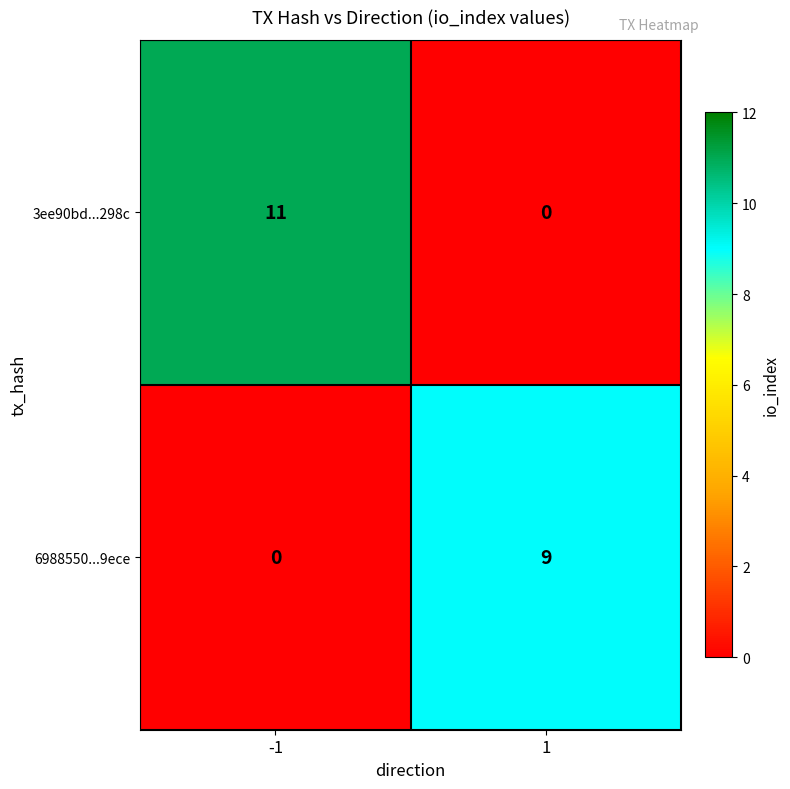

The value of 6988550...9ece at 1 is 9. True or false?

True